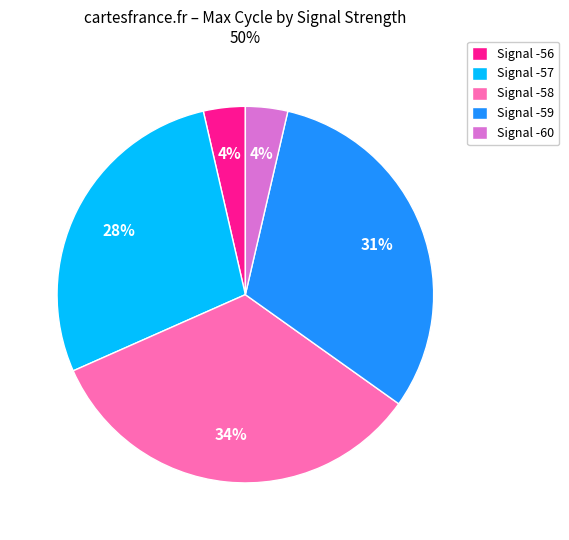

Is there a majority slice in this chart?

No